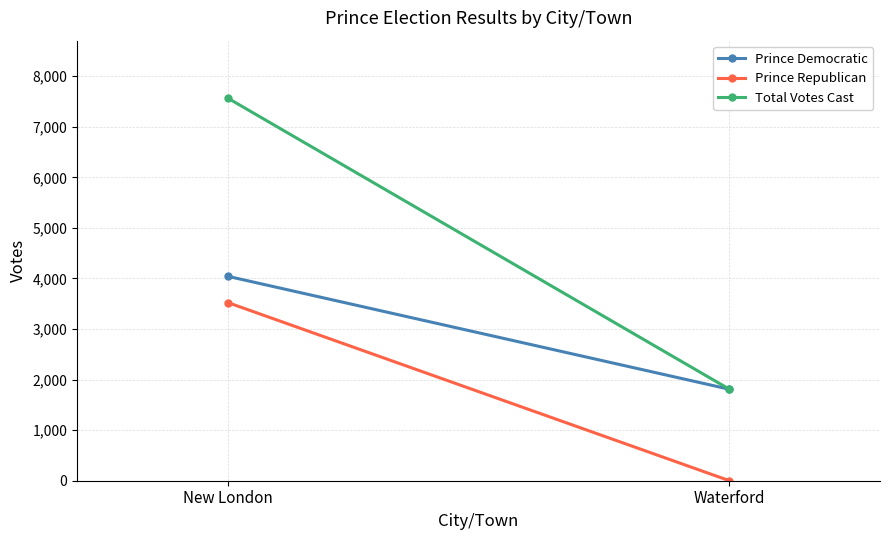

What is the label of the 1st point from the right?

Waterford